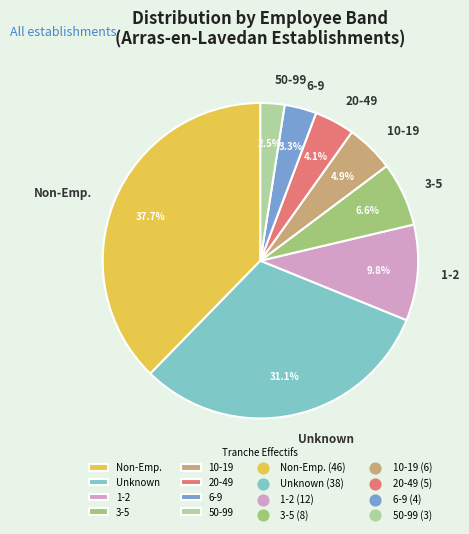

Is there any slice that represents more than half of the pie?

No